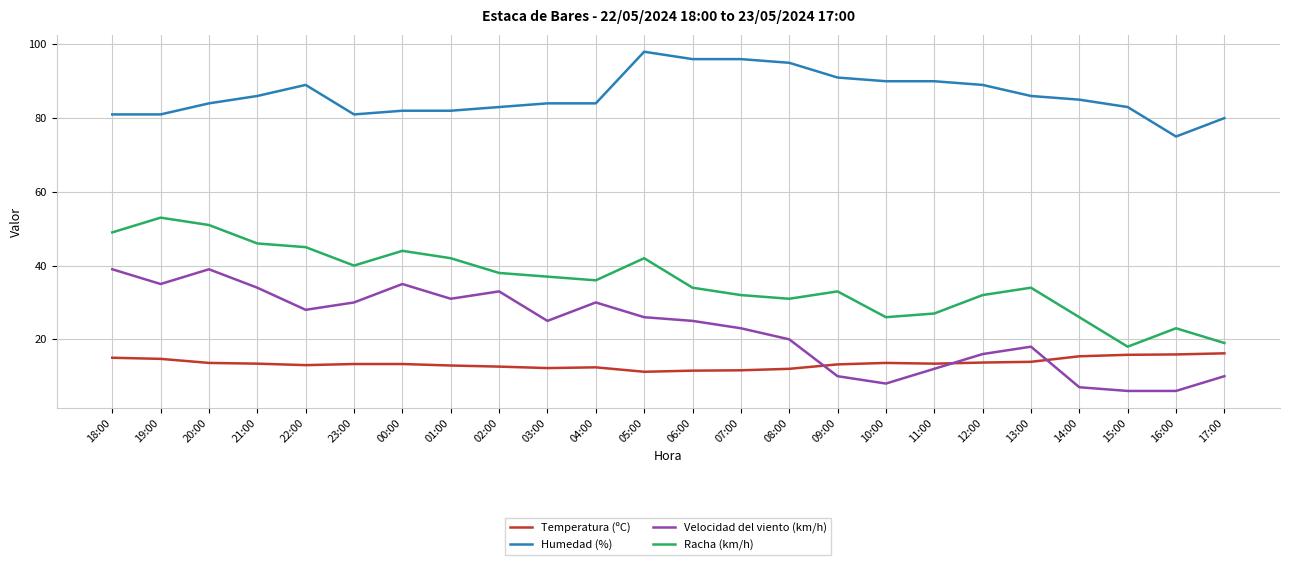

What is the maximum value shown in the chart?

98.0